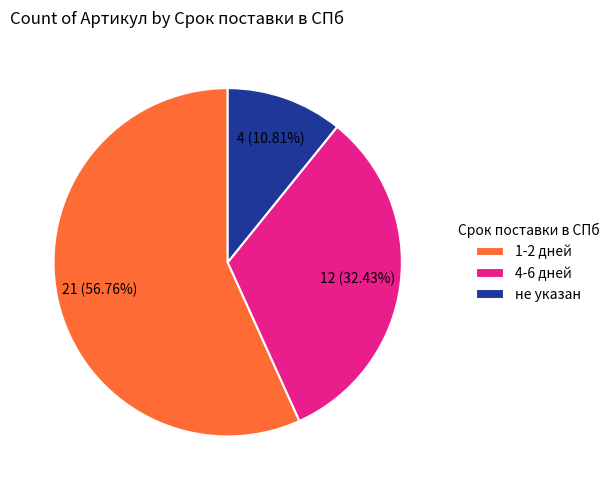

Does 4-6 дней represent more than half of the total?

No